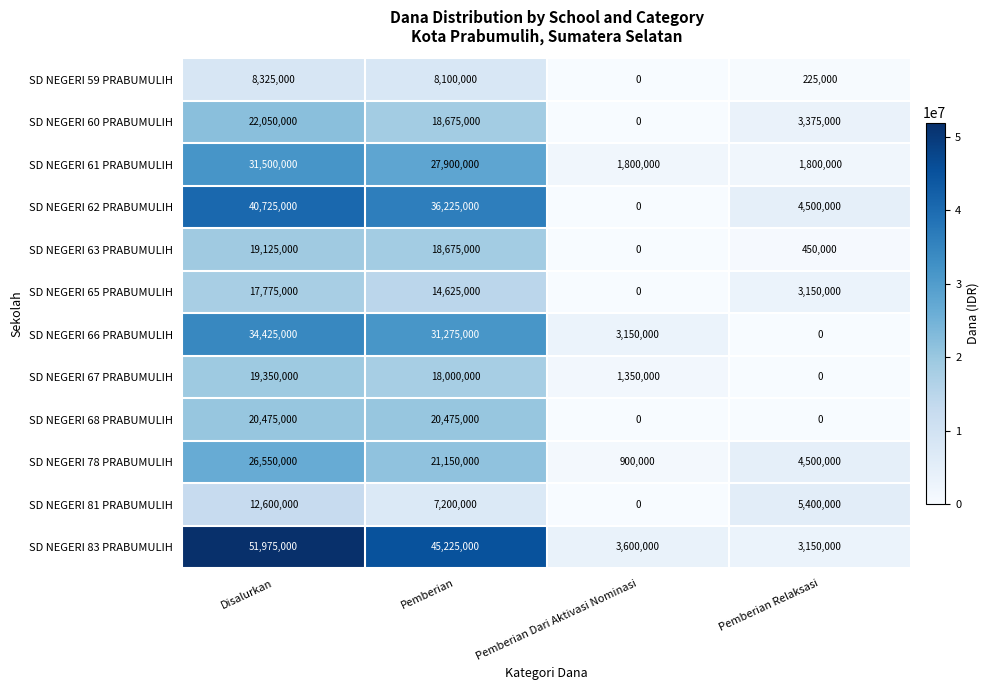

Which category has the highest value across all series?

Disalurkan